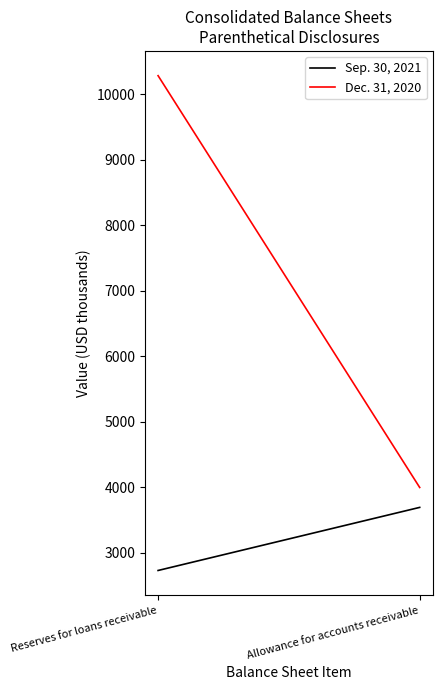

Rank the series by their average value, from lowest to highest.

Sep. 30, 2021, Dec. 31, 2020